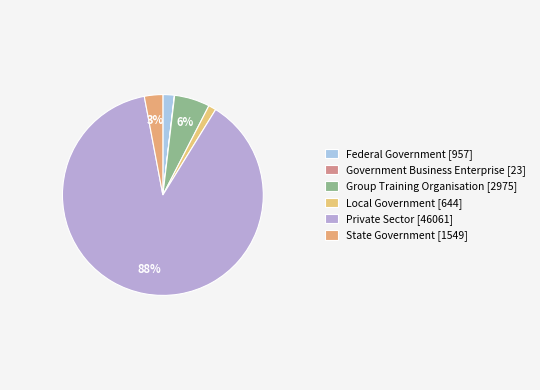

How many segments does this pie chart have?

6